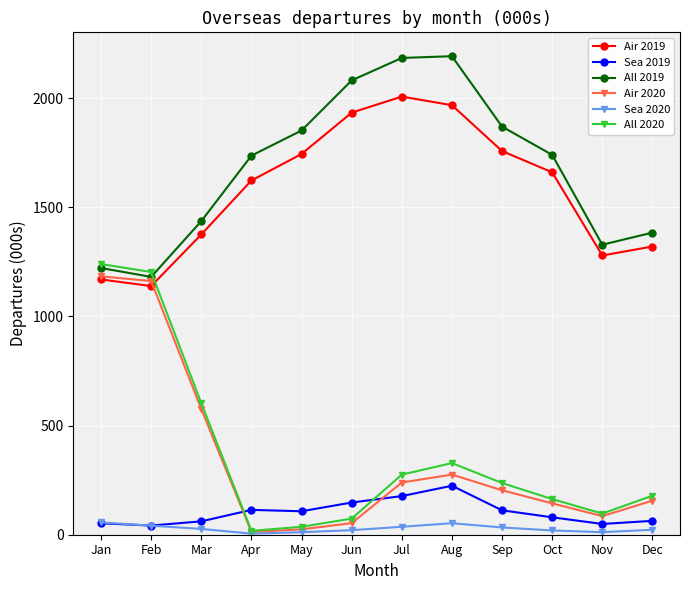

Is the value of Sea 2020 at Mar greater than the value of Sea 2019 at Mar?

No